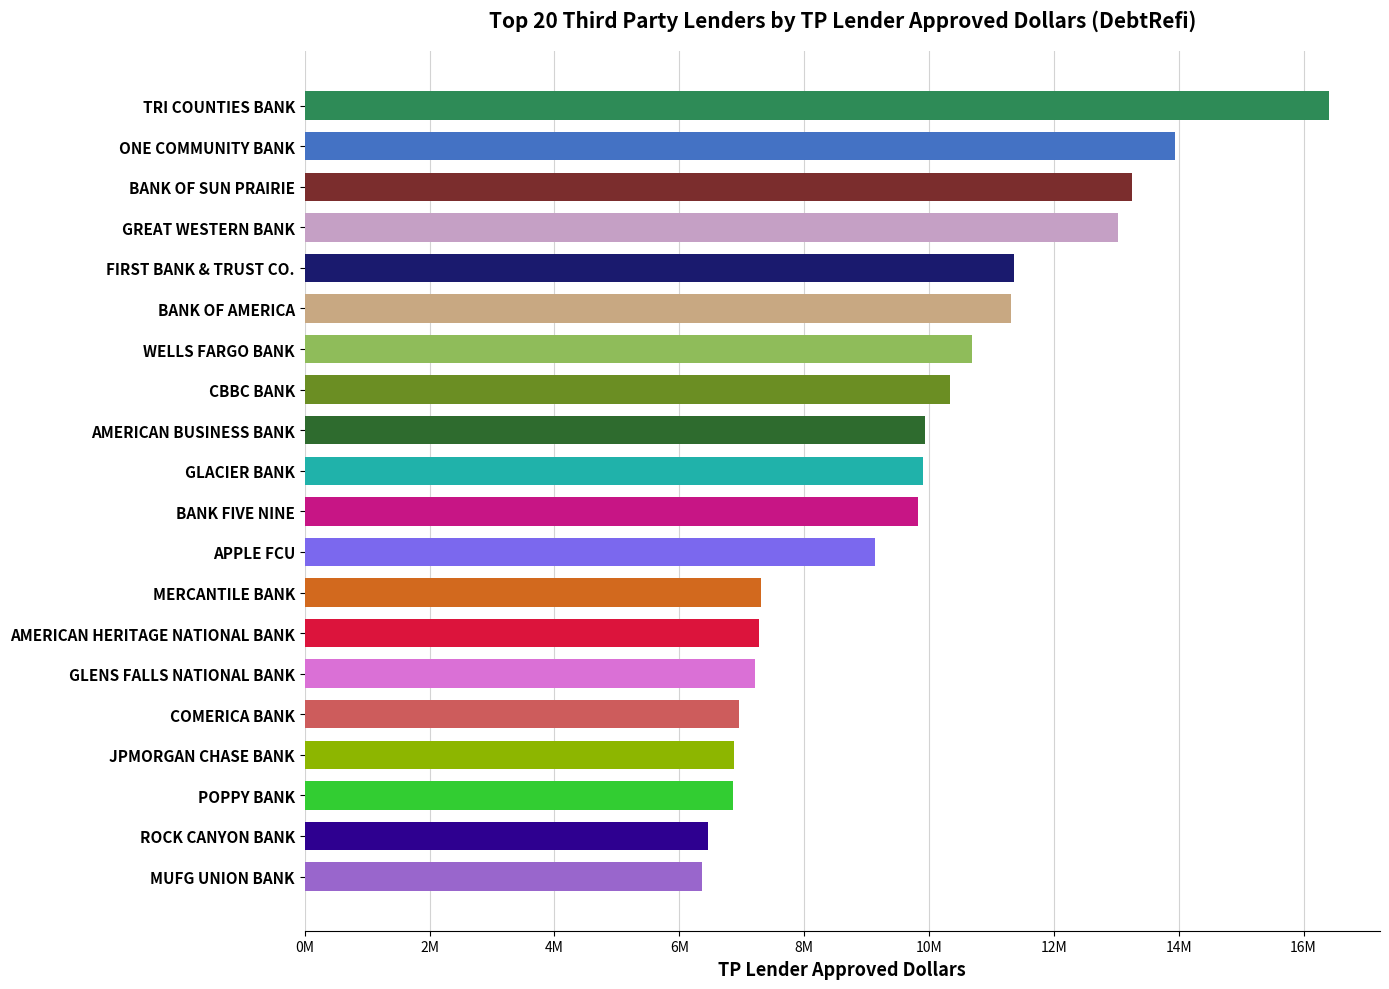

Count the number of categories in the chart.

20